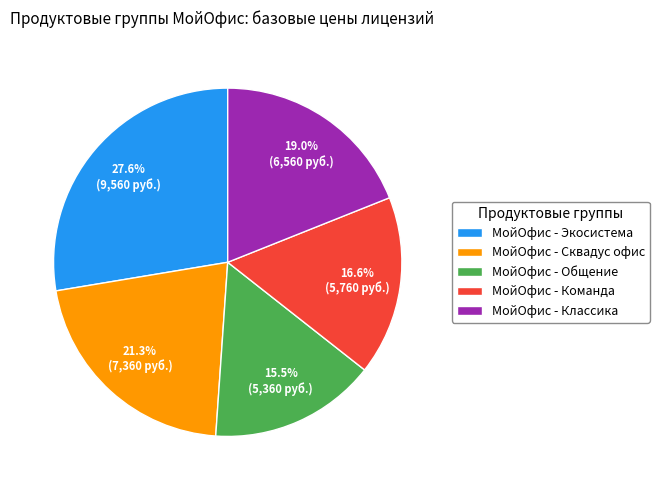

True or false: МойОфис - Экосистема accounts for 28% of the total.

True